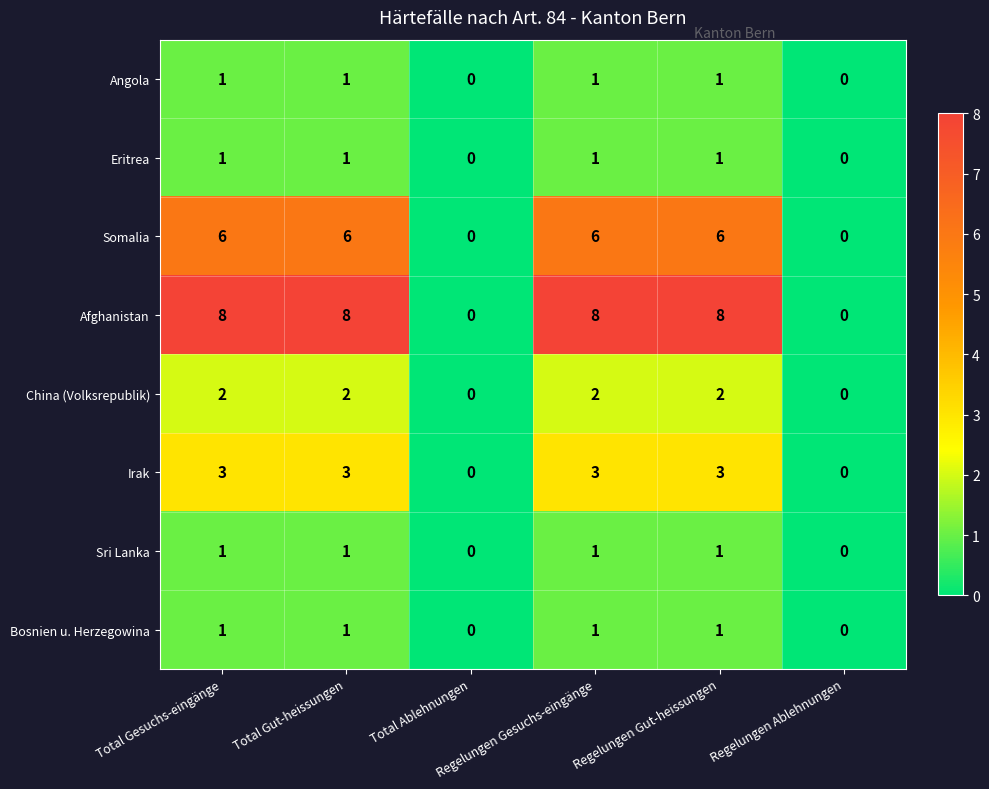

Which series has the largest range (max minus min)?

Afghanistan